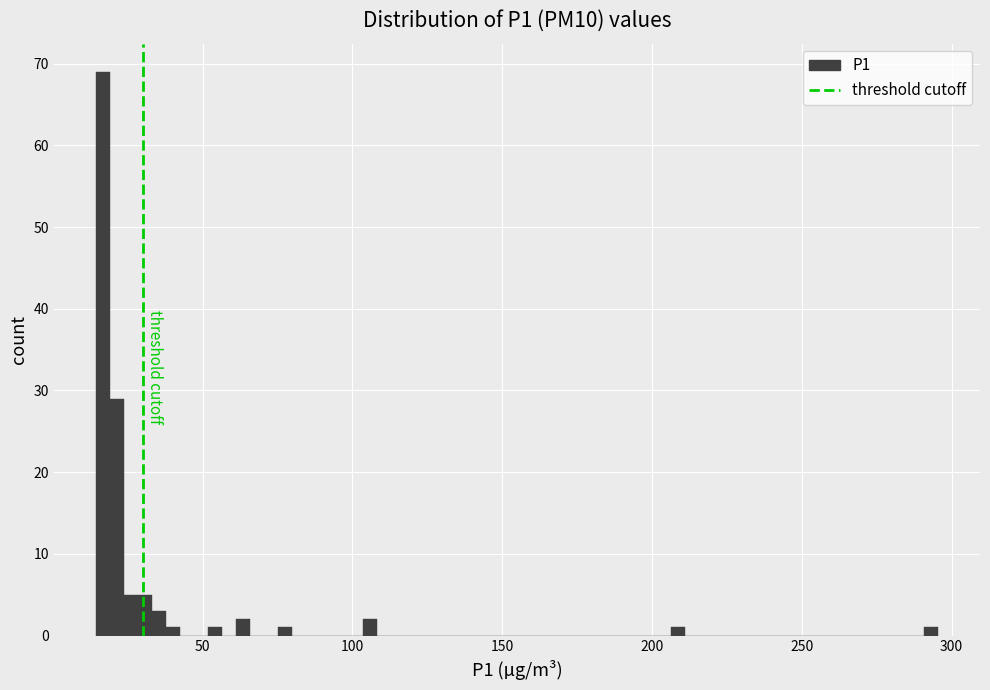

Around what value on the x-axis is the tallest bar? Give the approximate position of its centre, as read against the axis.

15